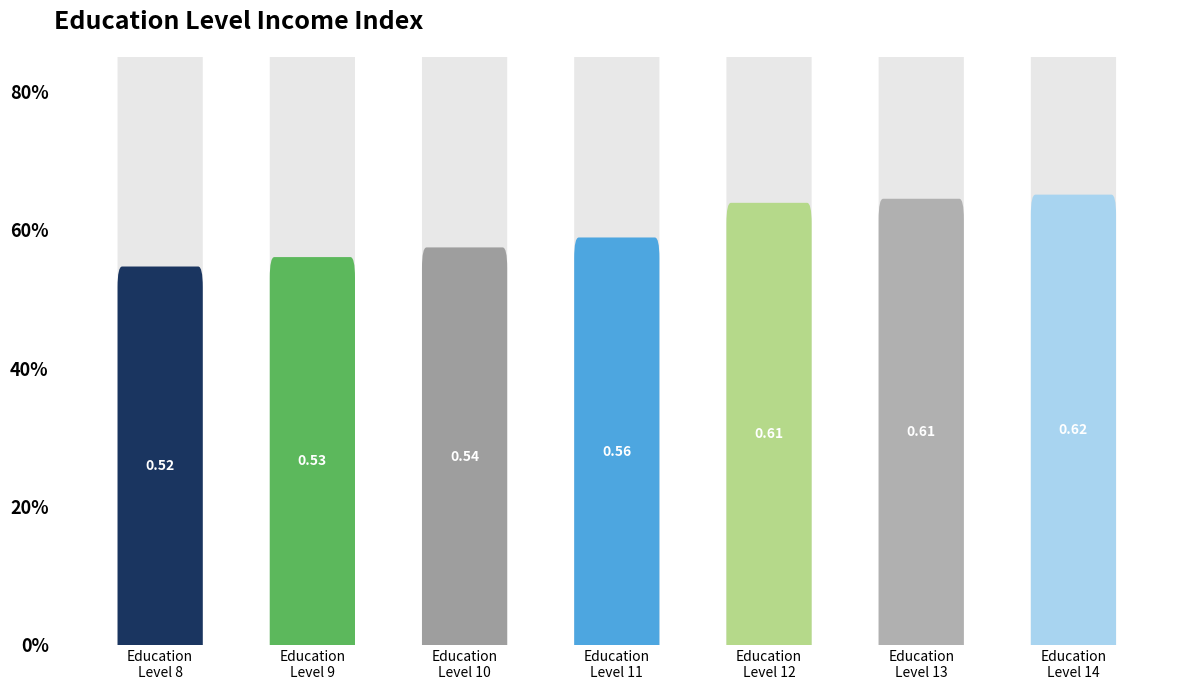

Are the bars horizontal?

No